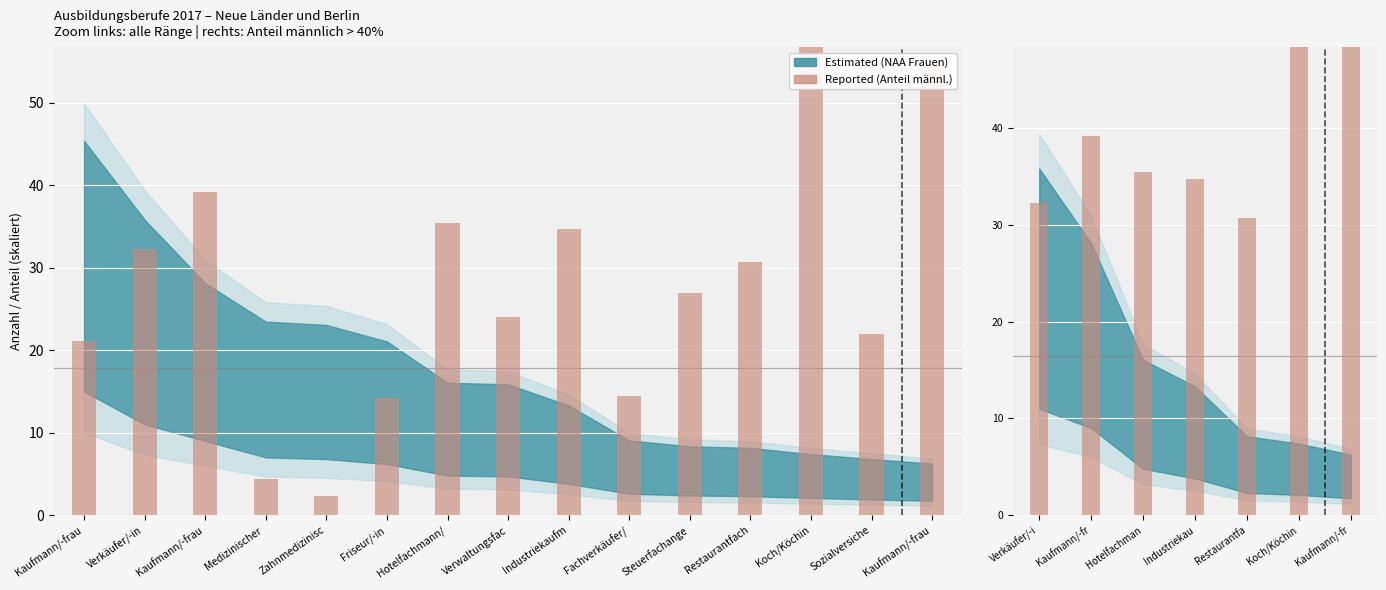

True or false: the data shows 8.5 at Kaufmann/-fr.

False